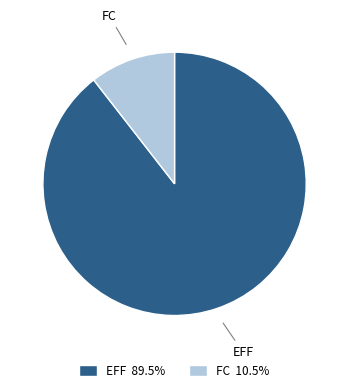

Rank the categories by value from lowest to highest.

FC, EFF